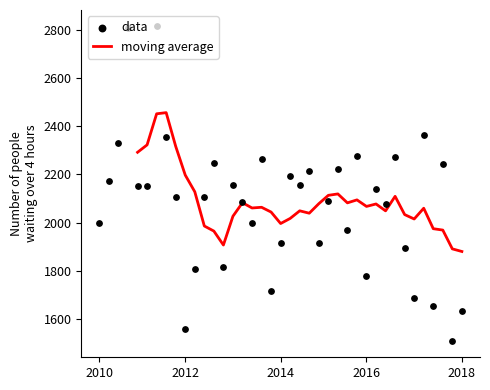

Which series reaches the minimum Y coordinate?

data